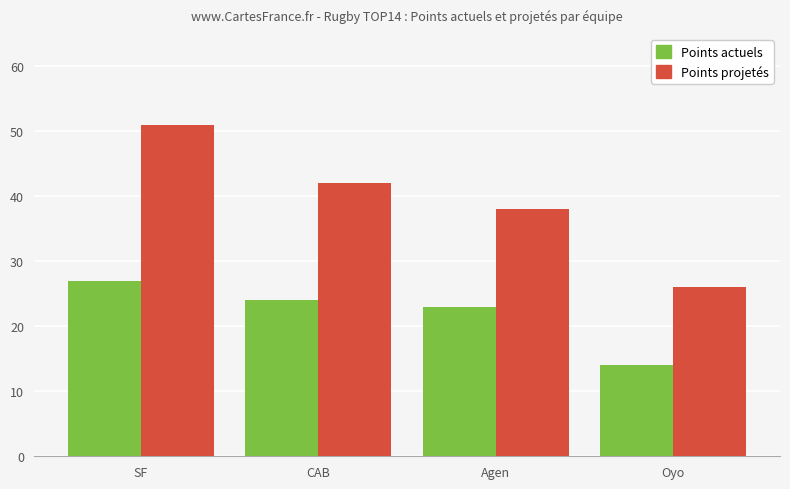

What is the total value across all series at SF?

78